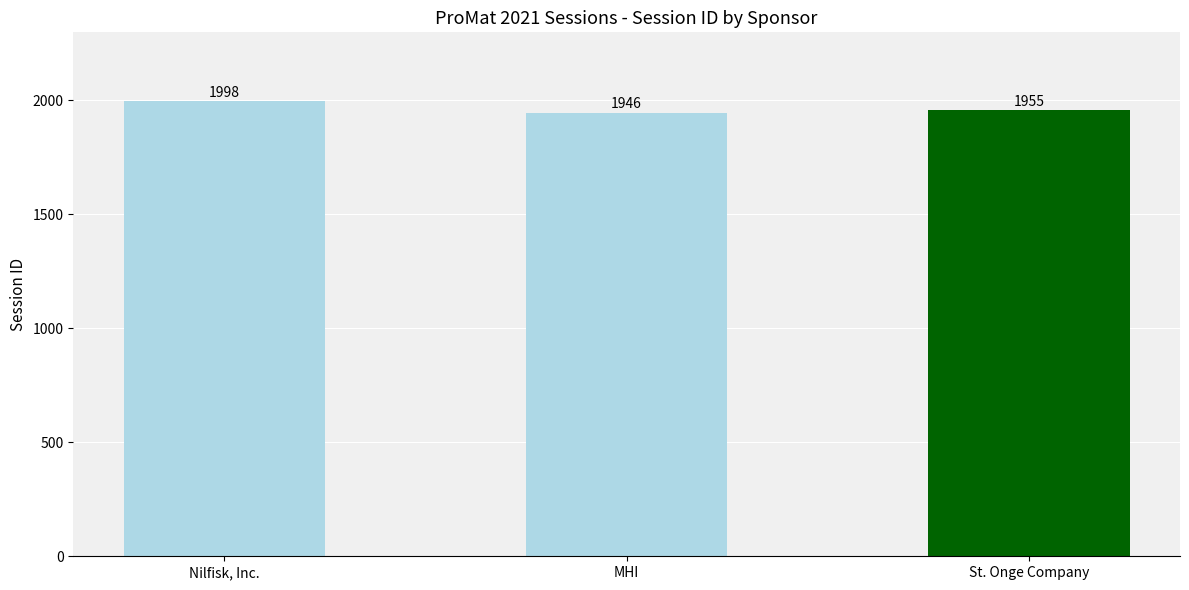

True or false: the data shows 612 at St. Onge Company.

False